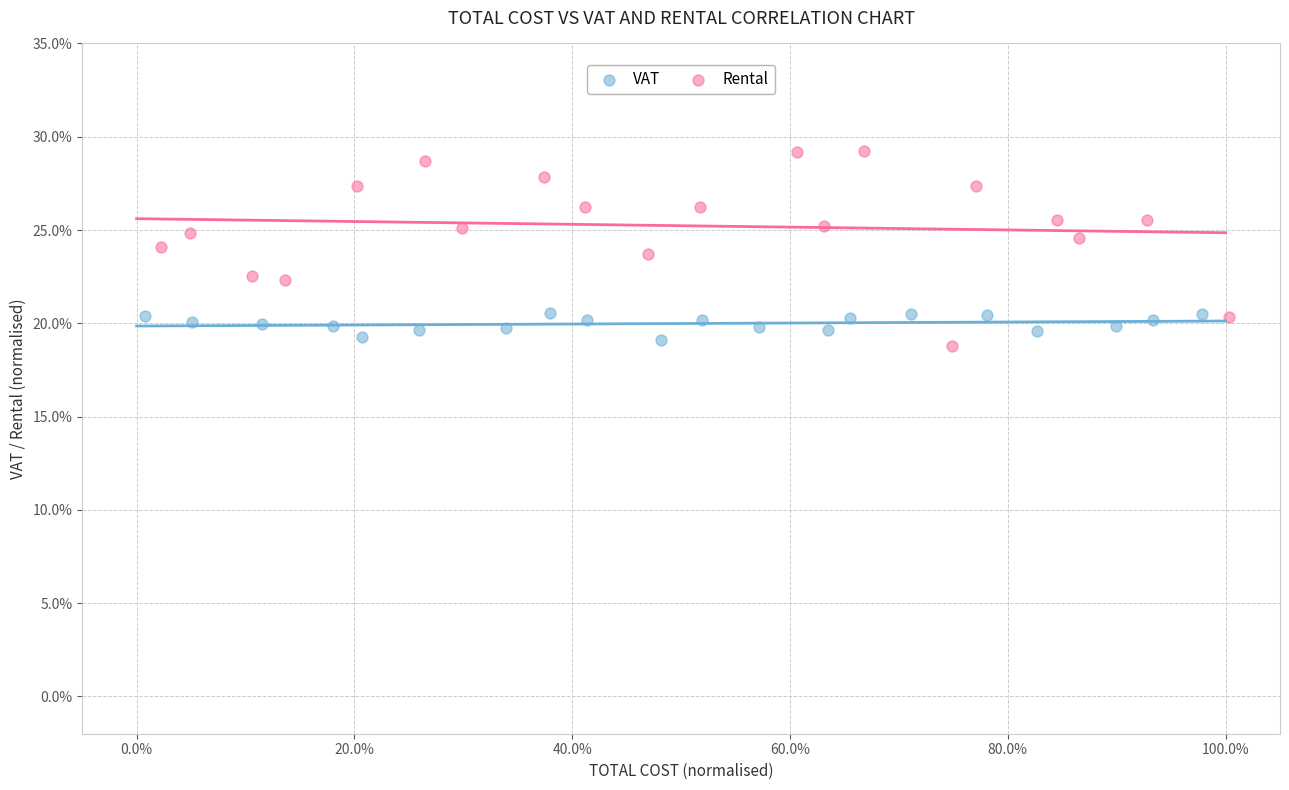

Which series has the largest Y range (max minus min)?

Rental